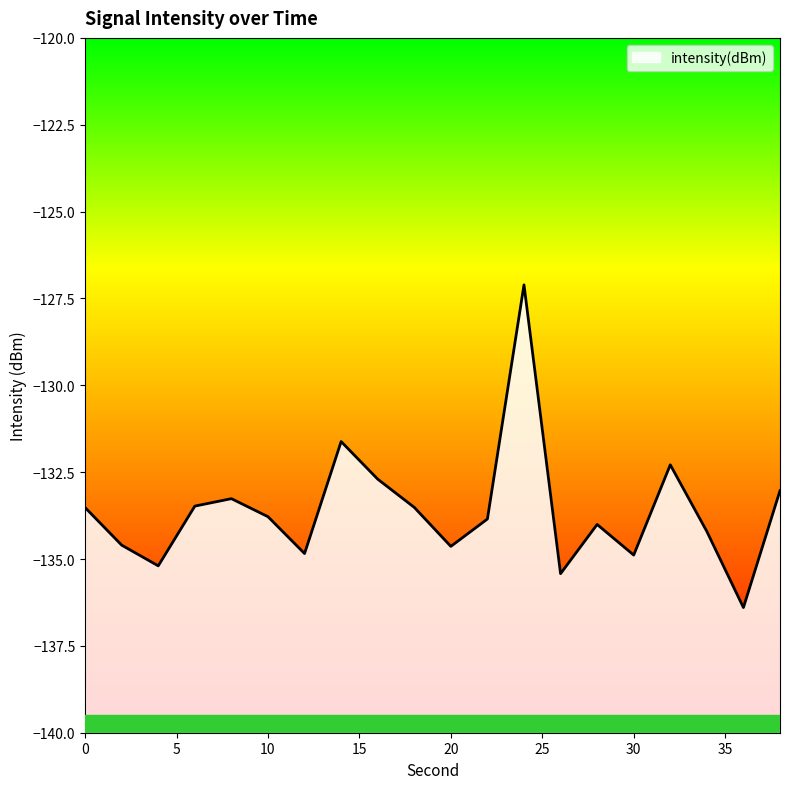

True or false: the data has more than 2 interior local peaks.

True